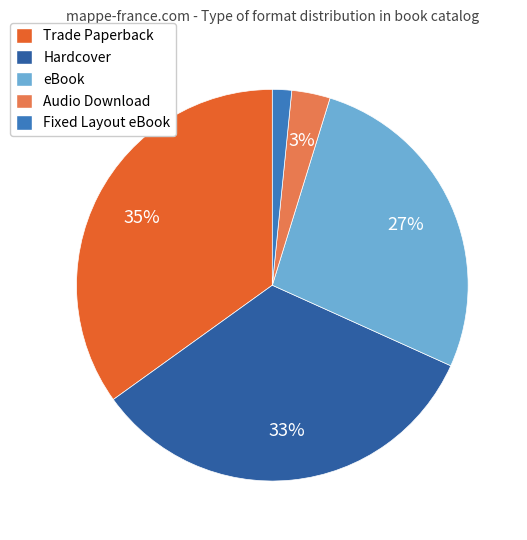

What is the ratio of the value at Trade Paperback to the value at eBook?

1.3